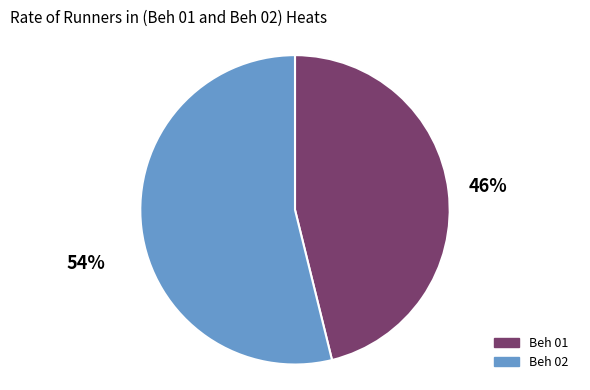

To the nearest percent, what percentage of the pie is Beh 01?

46%